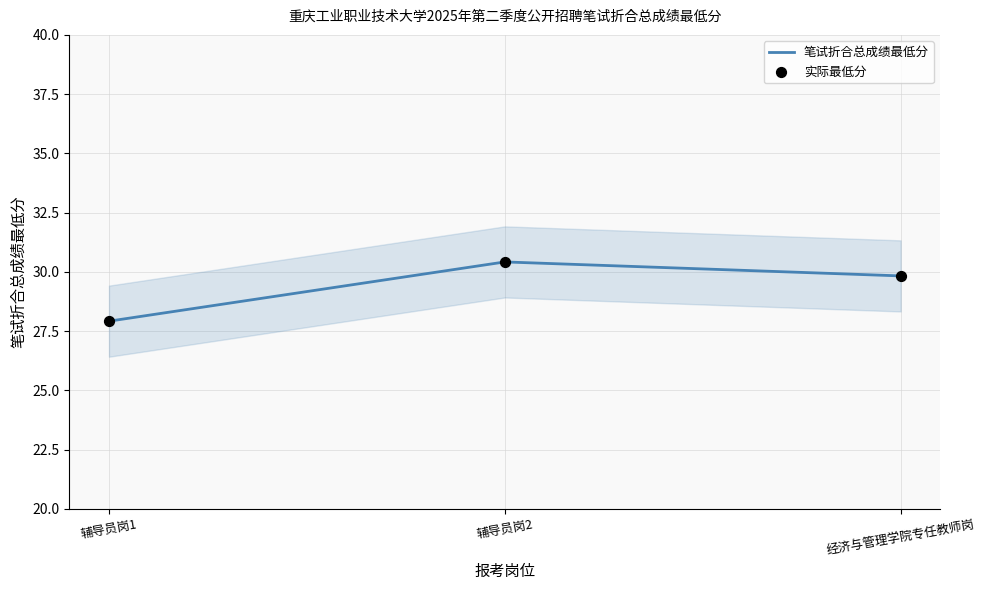

What are all the series names shown in the legend?

笔试折合总成绩最低分, 实际最低分